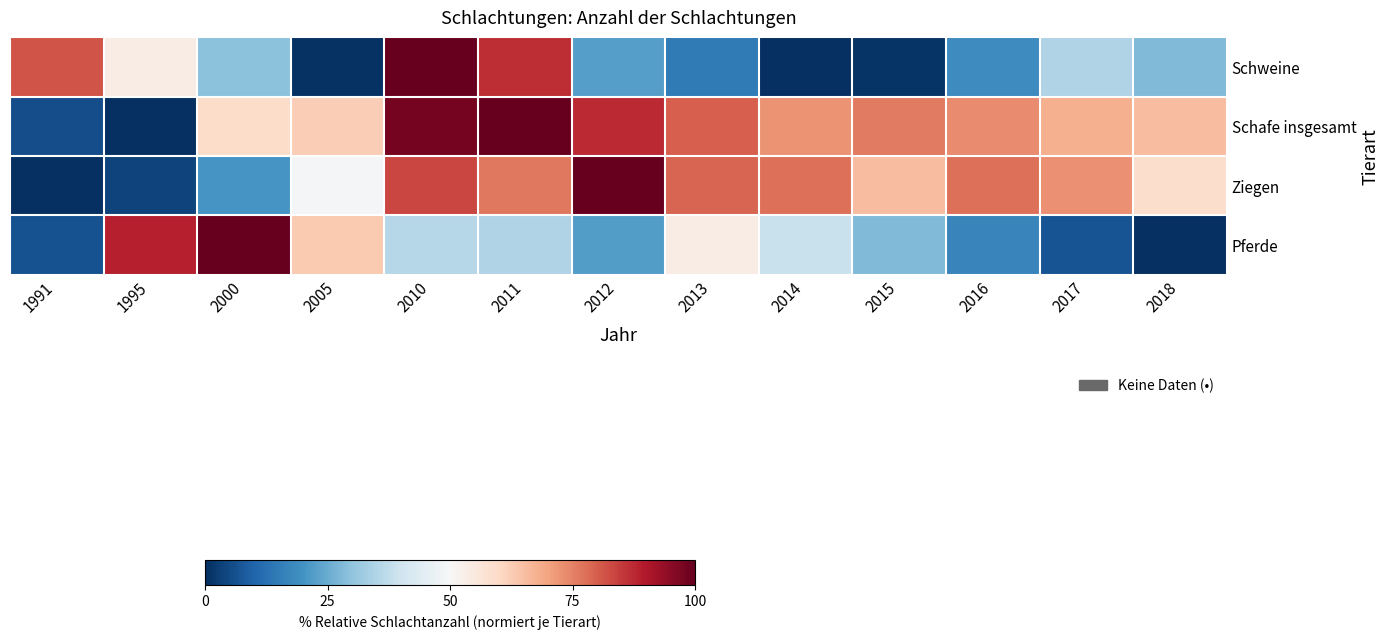

At which category is the sum across all series the highest?

2010